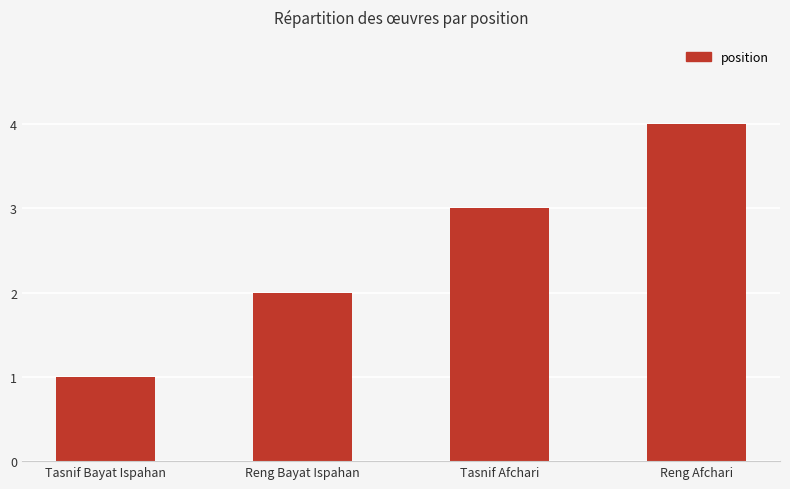

Does the chart contain any negative values?

No